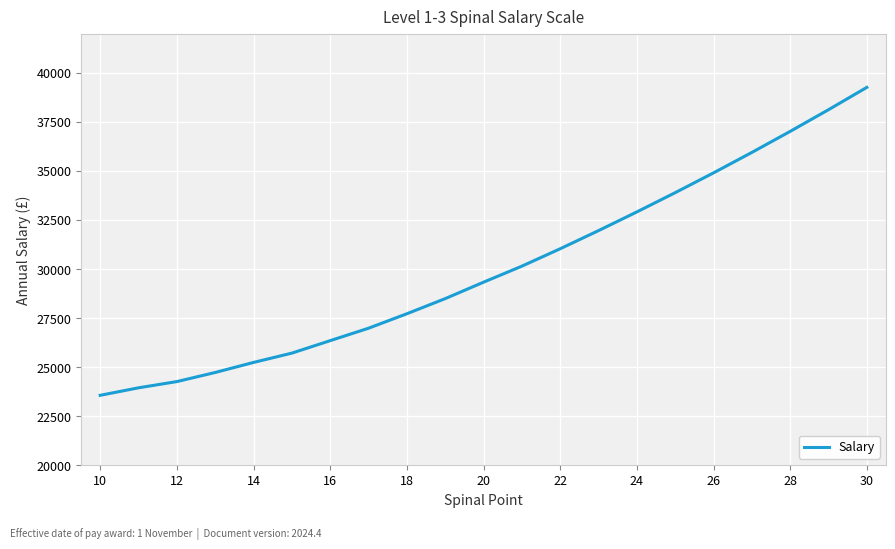

What is the smallest value displayed?

23563